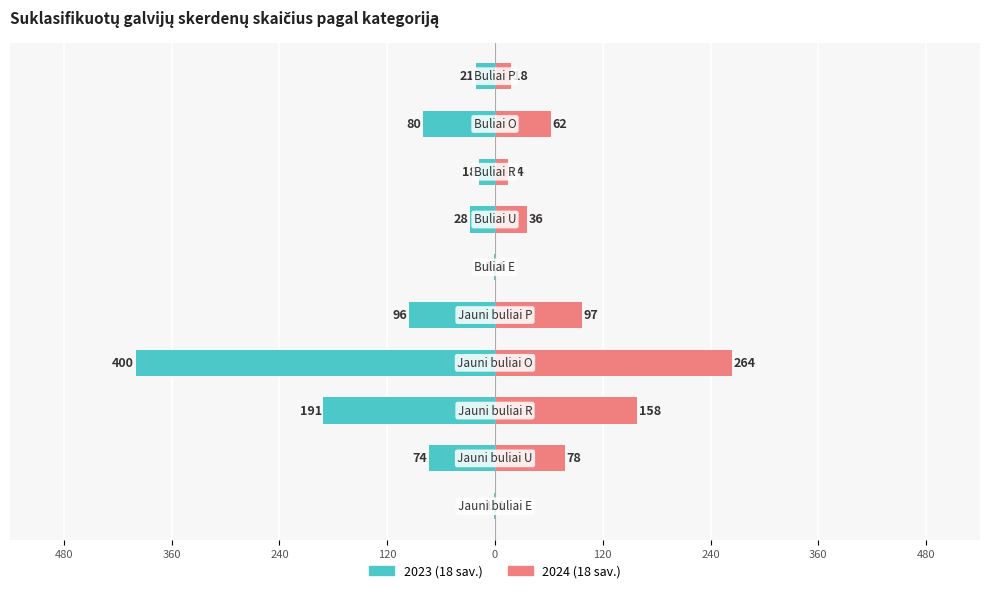

Between 360 and 120, which series saw the biggest shift?

2024 (18 sav.)